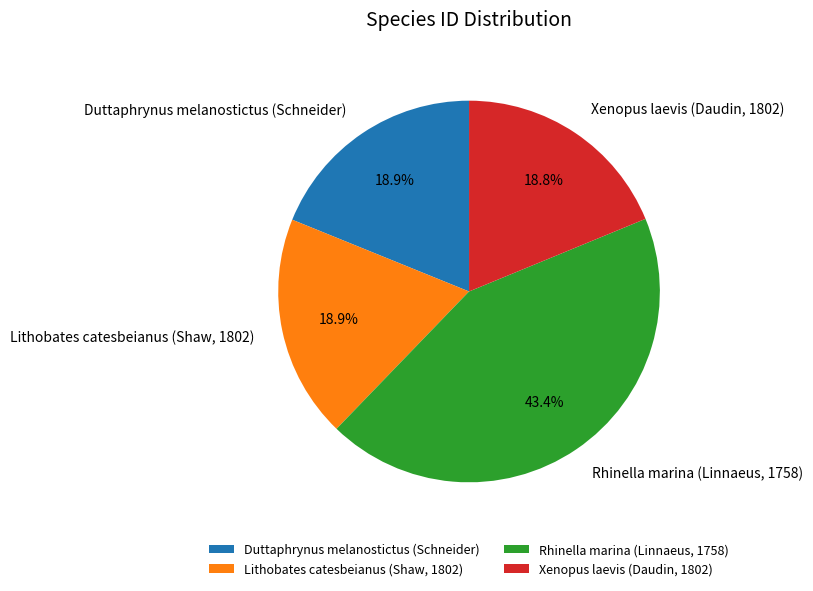

How much of the chart is everything except Duttaphrynus melanostictus (Schneider)?

81.1%